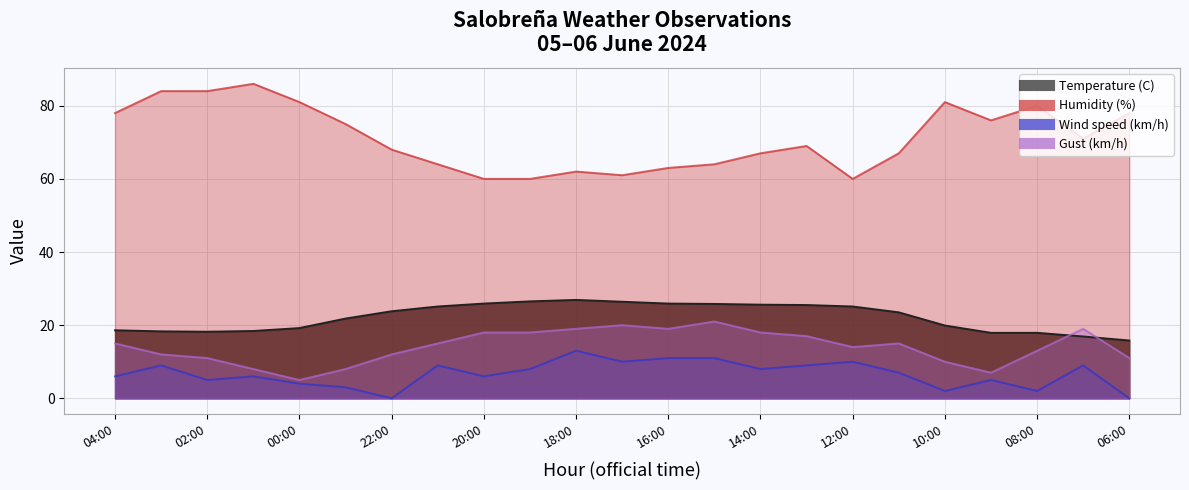

What is the label of the 1st point from the left?

04:00